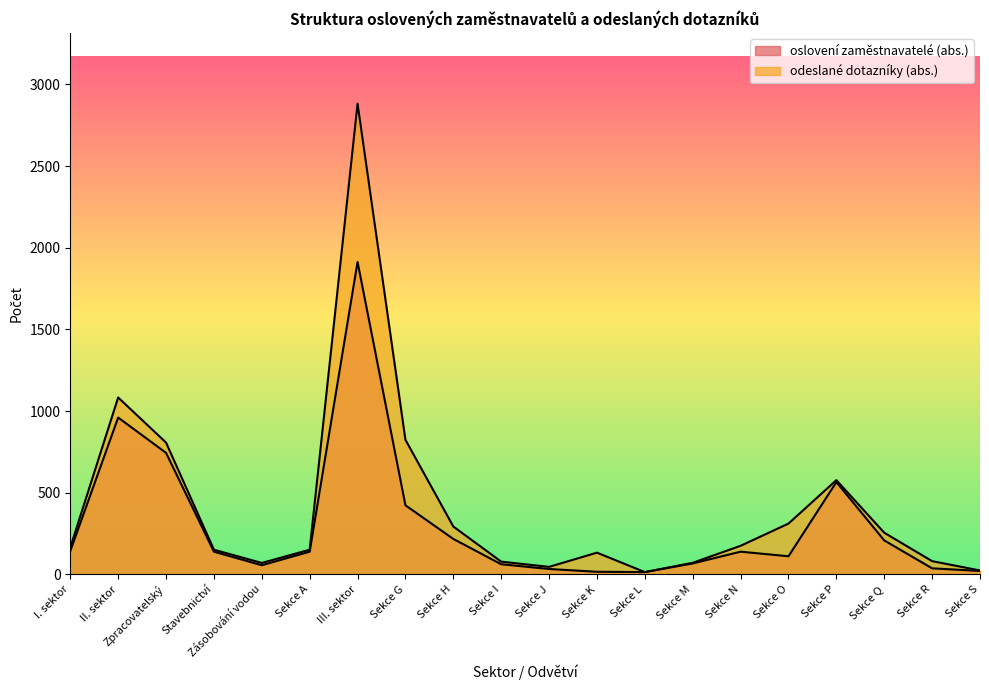

True or false: oslovení zaměstnavatelé (abs.) and odeslané dotazníky (abs.) intersect in this chart.

False